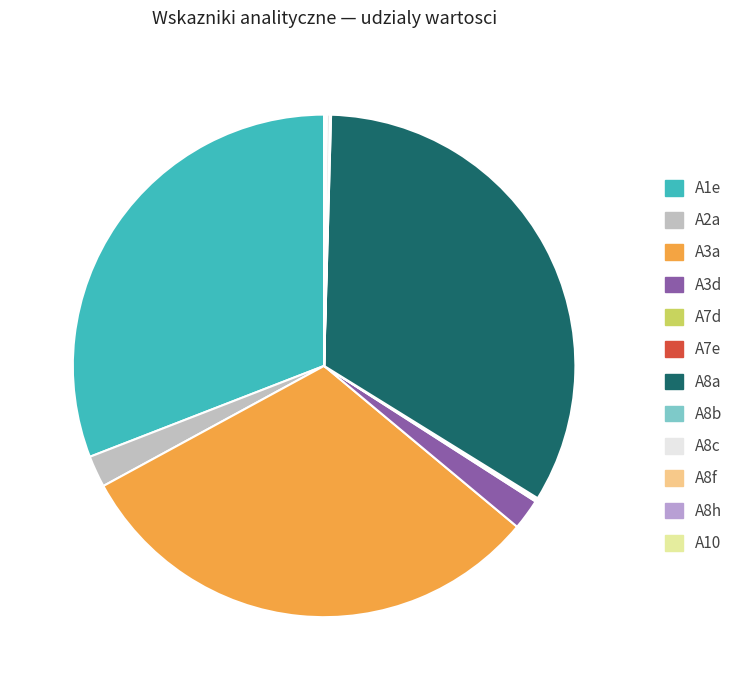

Rank the categories by value from lowest to highest.

A8f, A10, A8b, A8h, A7e, A7d, A8c, A3d, A2a, A1e, A3a, A8a